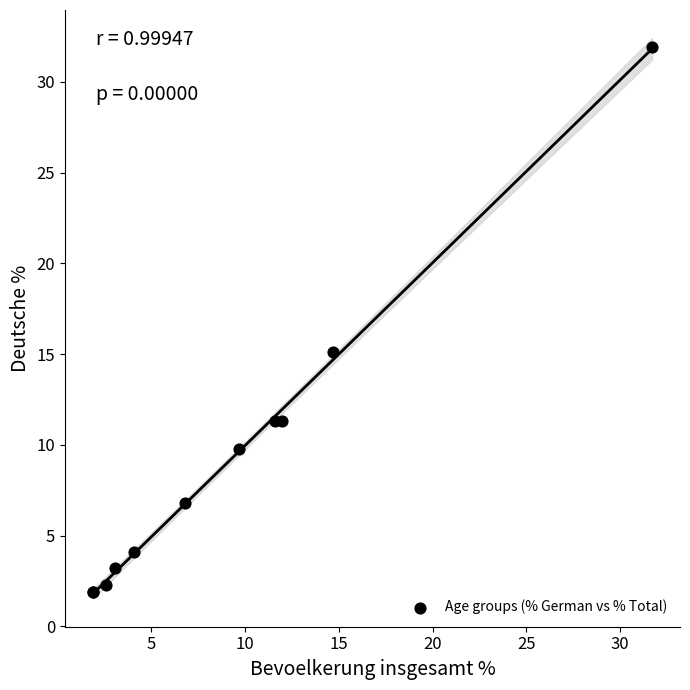

What Y value in the scatter plot is closest to 16?

15.1